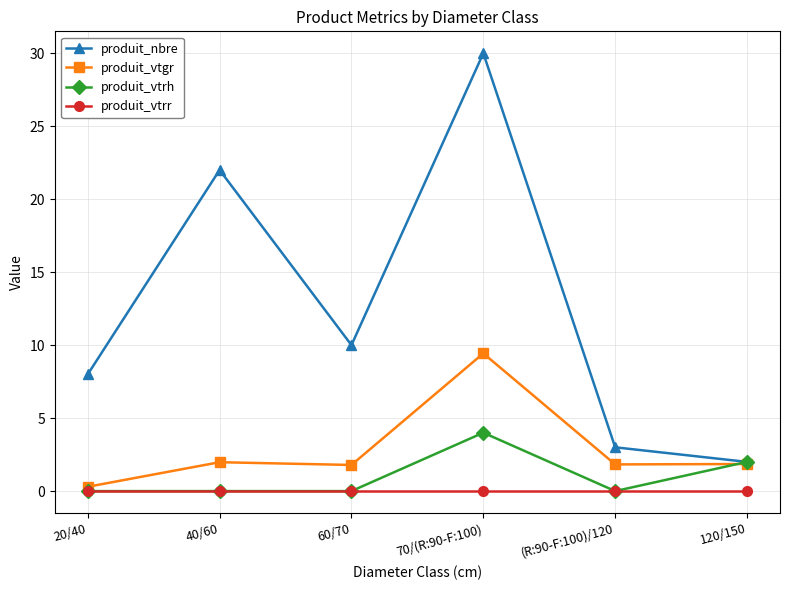

What is the difference between the highest and lowest values at 60/70?

10.0